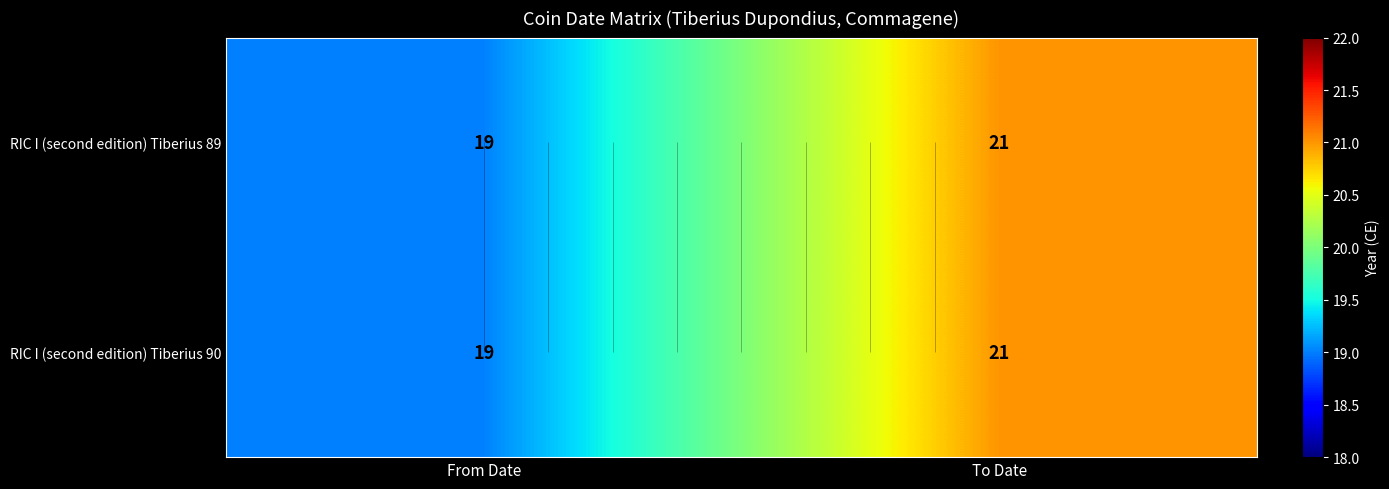

At which label does RIC I (second edition) Tiberius 90 reach its minimum?

From Date